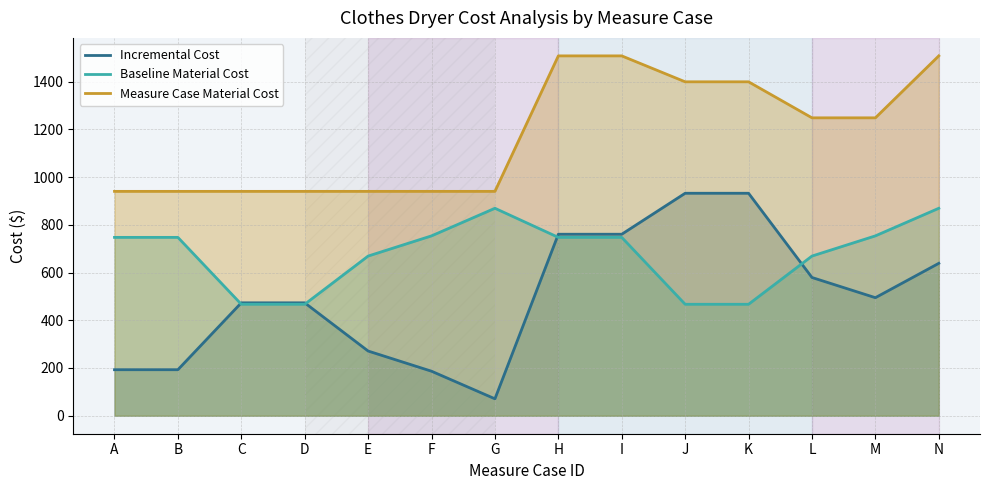

Rank the series by their maximum value, from lowest to highest.

Baseline Material Cost, Incremental Cost, Measure Case Material Cost